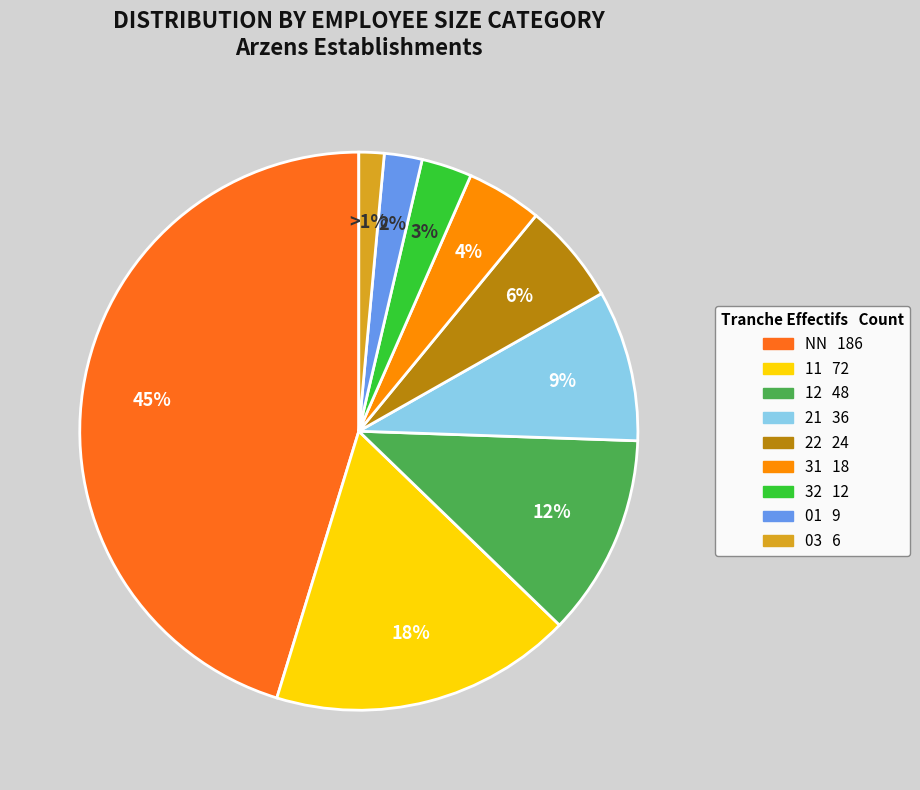

Is there a majority slice in this chart?

No